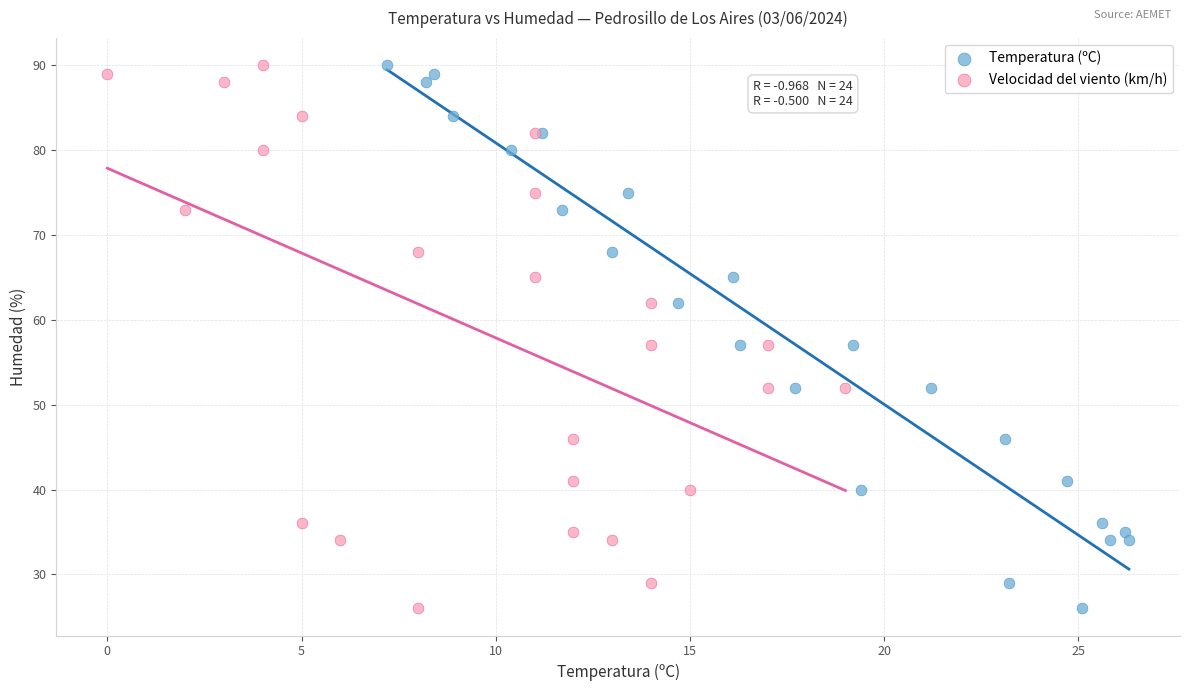

What are all the series names shown in the legend?

Temperatura (ºC), Velocidad del viento (km/h)